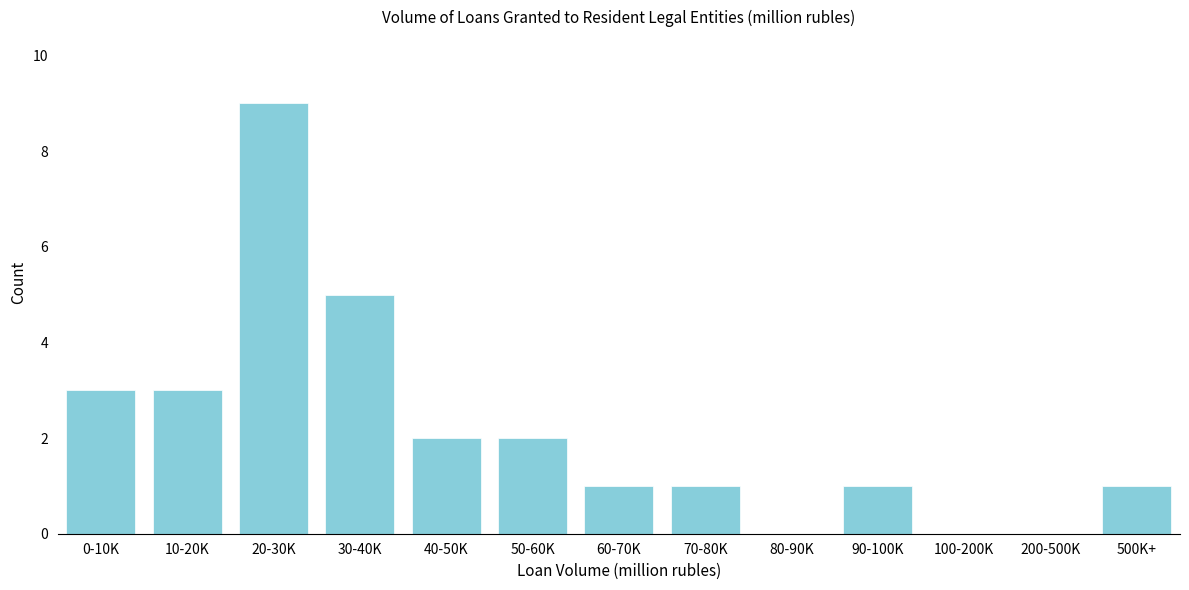

Reading left to right, transcribe all the data shown in this chart.

0-10K=3	10-20K=3	20-30K=9	30-40K=5	40-50K=2	50-60K=2	60-70K=1	70-80K=1	80-90K=0	90-100K=1	100-200K=0	200-500K=0	500K+=1